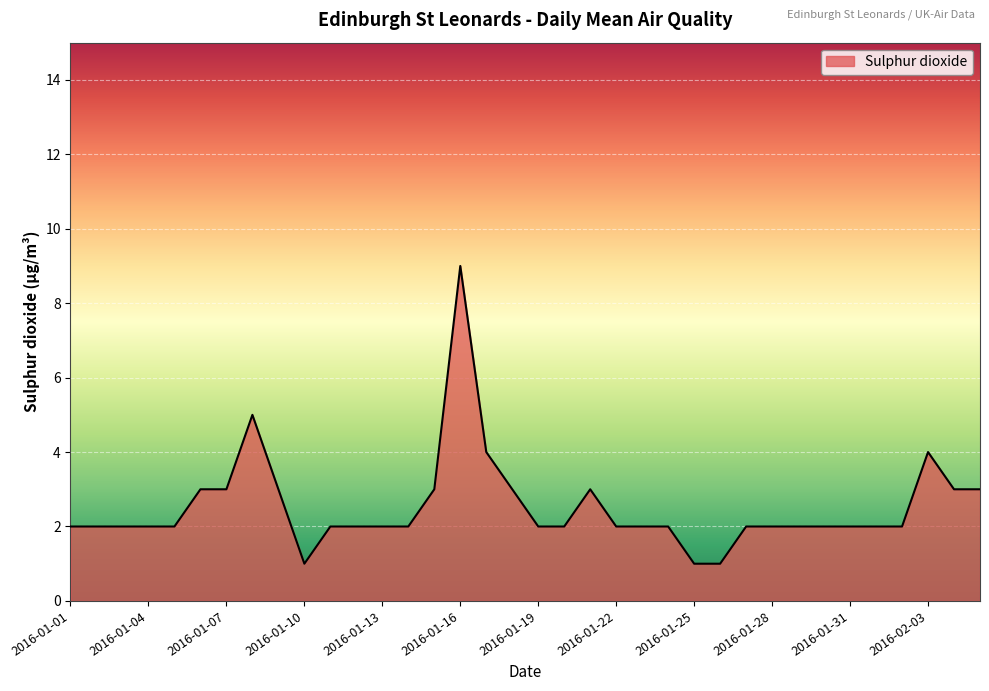

Count the values in the range 2 to 3.

29